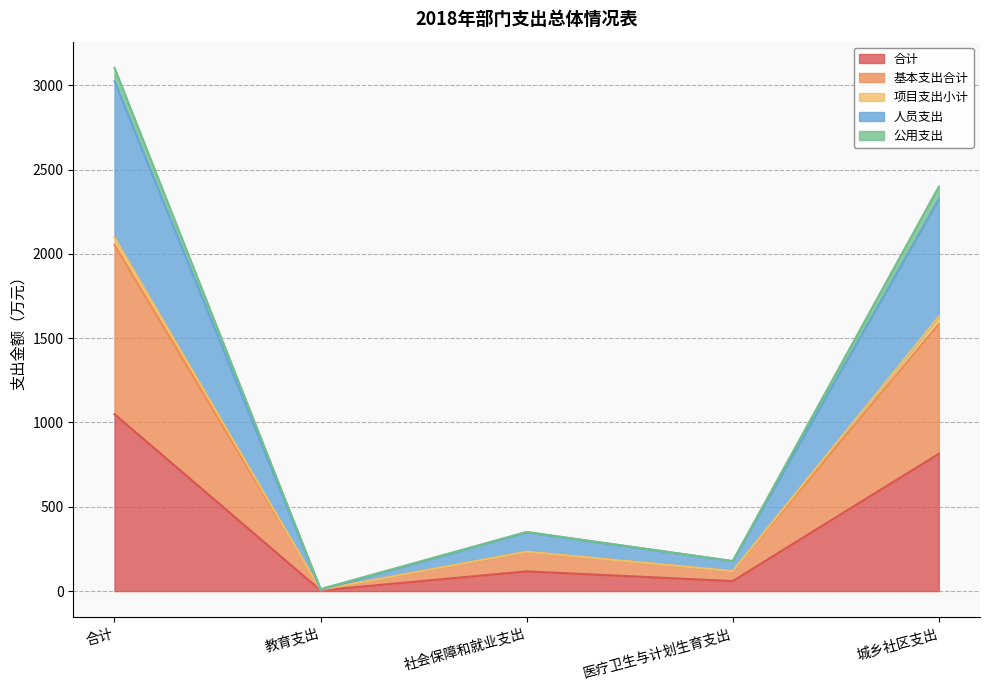

Read the 合计 value at 教育支出.

4.0